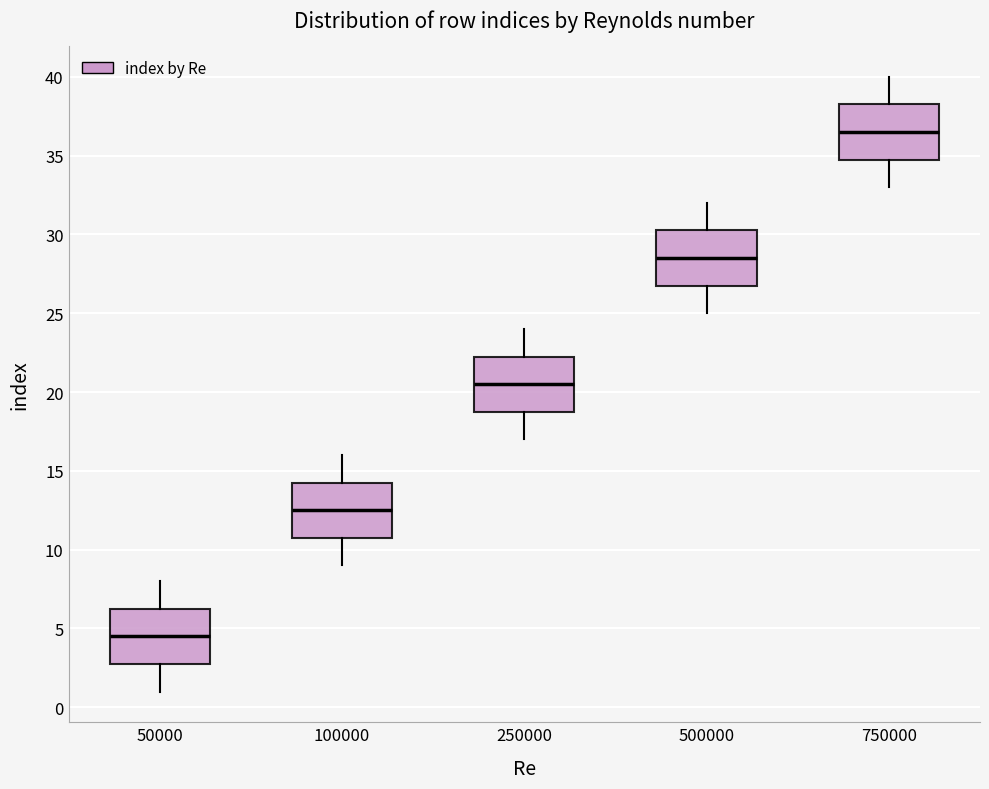

Reading left to right, transcribe this box plot: for each box, give where its median line is, the range the box spans, and where its two whiskers end, as read against the y-axis. The values are not printed on the chart, so give them approximately, as read against the axis.

50000: median 4.5, box 3.0 to 6.5, whiskers 1.0 to 8.0
100000: median 12.5, box 11.0 to 14.5, whiskers 9.0 to 16.0
250000: median 20.5, box 19.0 to 22.5, whiskers 17.0 to 24.0
500000: median 28.5, box 27.0 to 30.5, whiskers 25.0 to 32.0
750000: median 36.5, box 35.0 to 38.5, whiskers 33.0 to 40.0